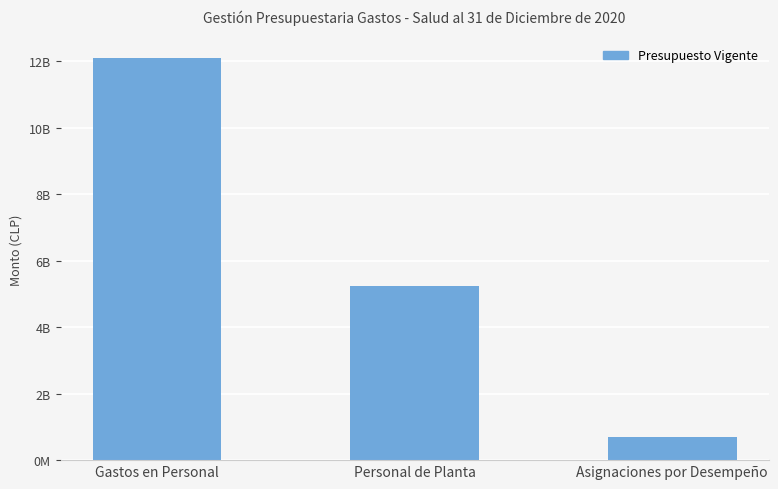

Are the bars horizontal?

No